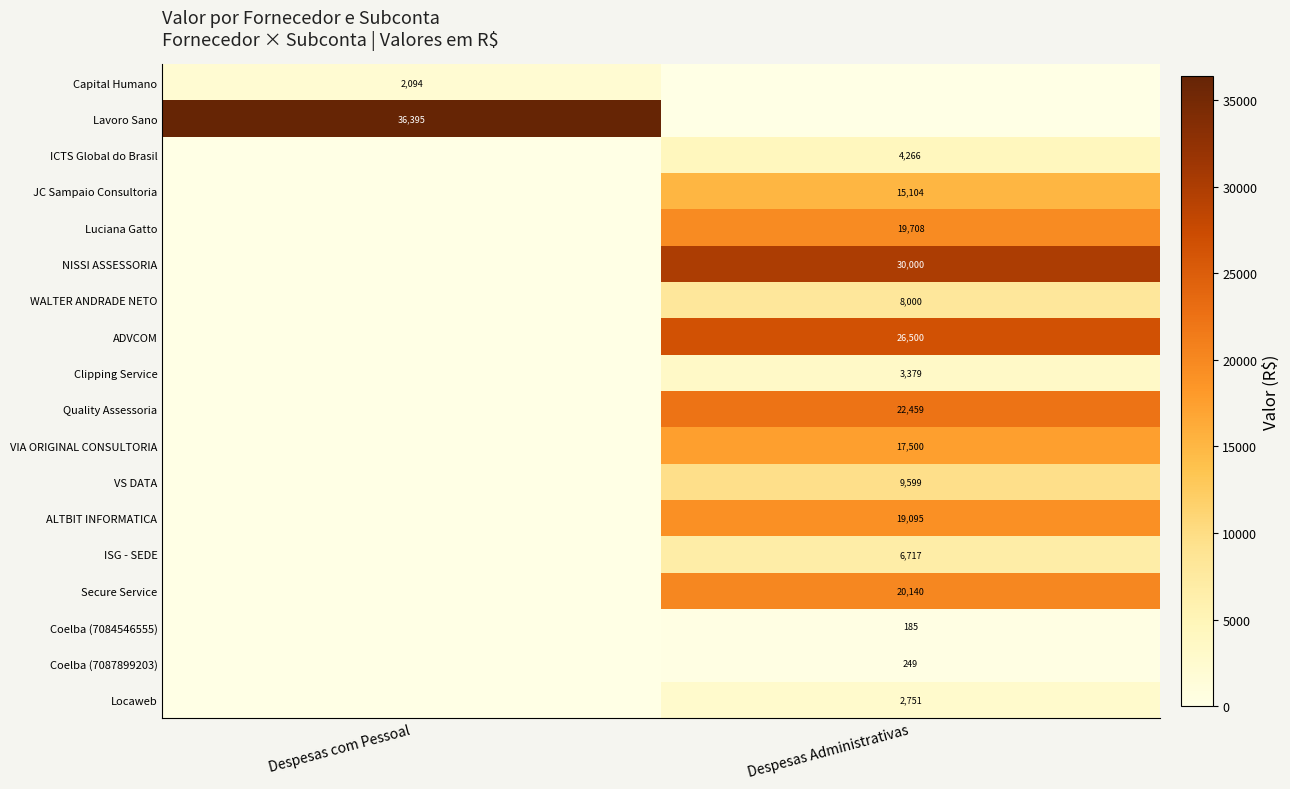

The value of Locaweb at Despesas Administrativas is 4080. True or false?

False